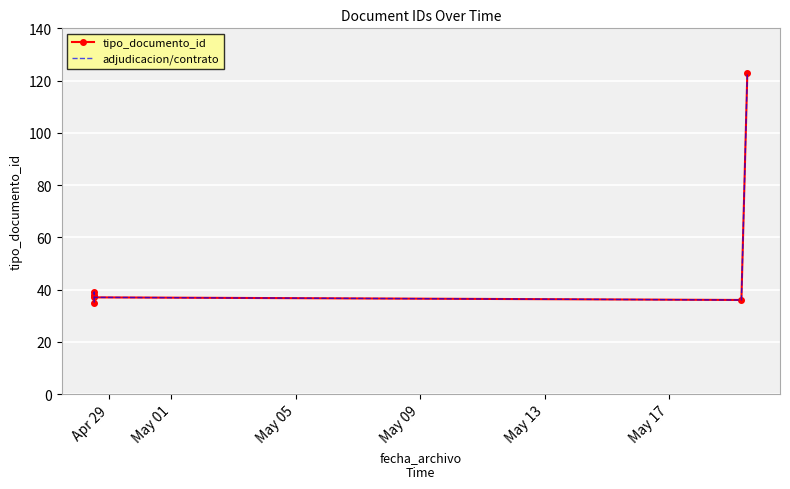

In tipo_documento_id, how many points are lower than both neighbors (excluding endpoints)?

1